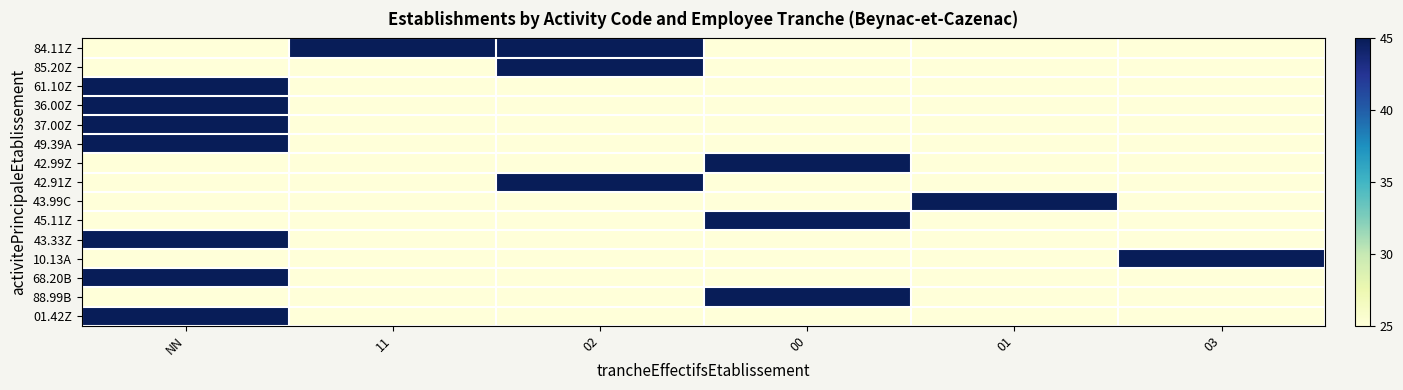

At 01, list the series in order from largest to smallest.

43.99C, 84.11Z, 85.20Z, 61.10Z, 36.00Z, 37.00Z, 49.39A, 42.99Z, 42.91Z, 45.11Z, 43.33Z, 10.13A, 68.20B, 88.99B, 01.42Z